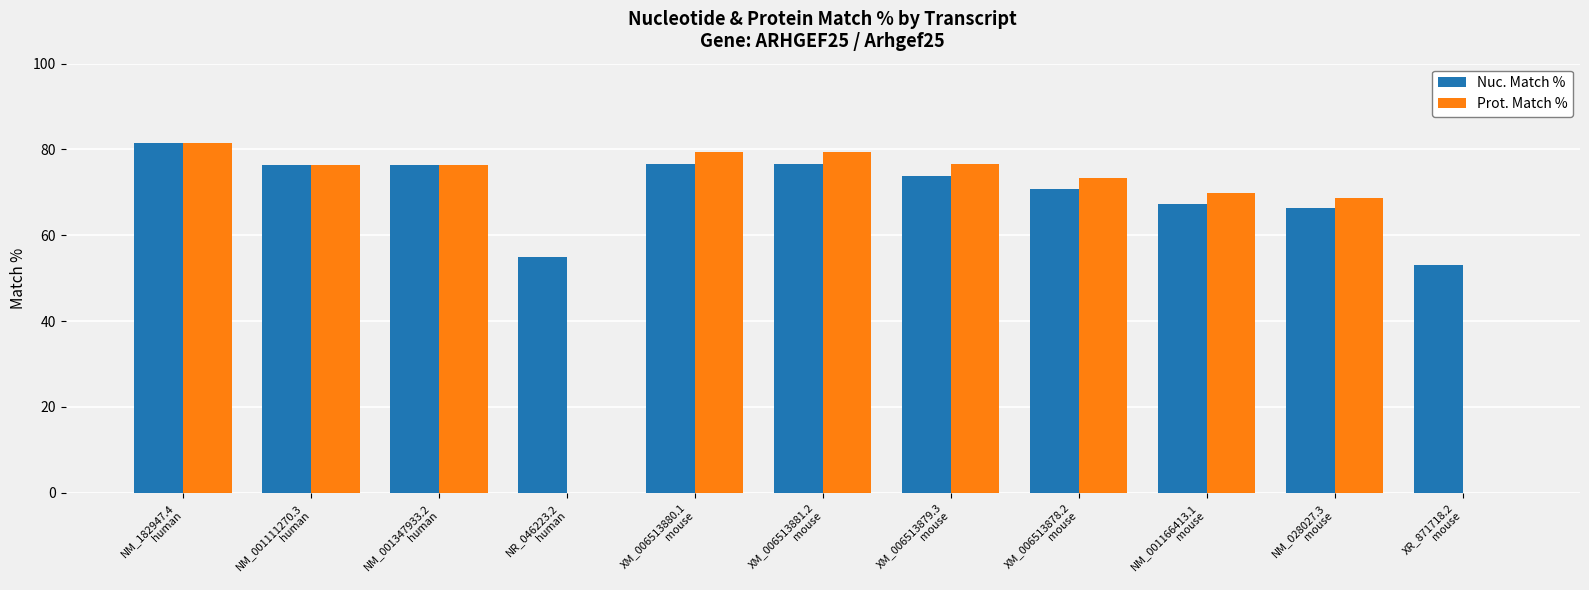

What is the maximum value shown in the chart?

81.6